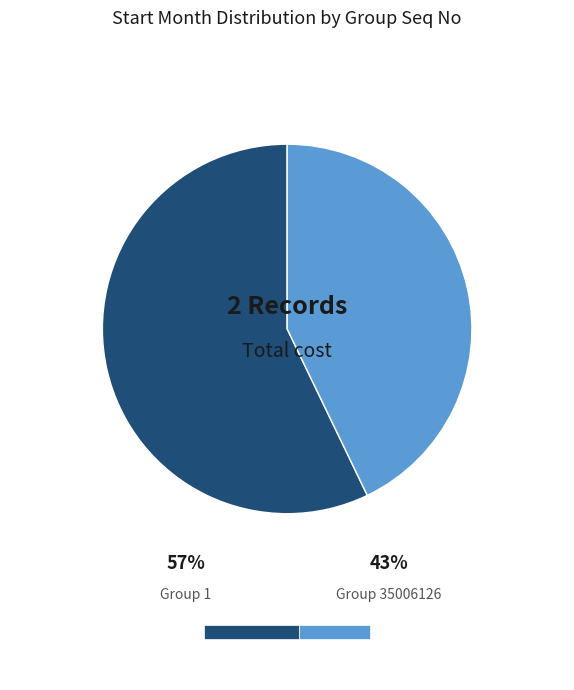

Is there a majority slice in this chart?

Yes